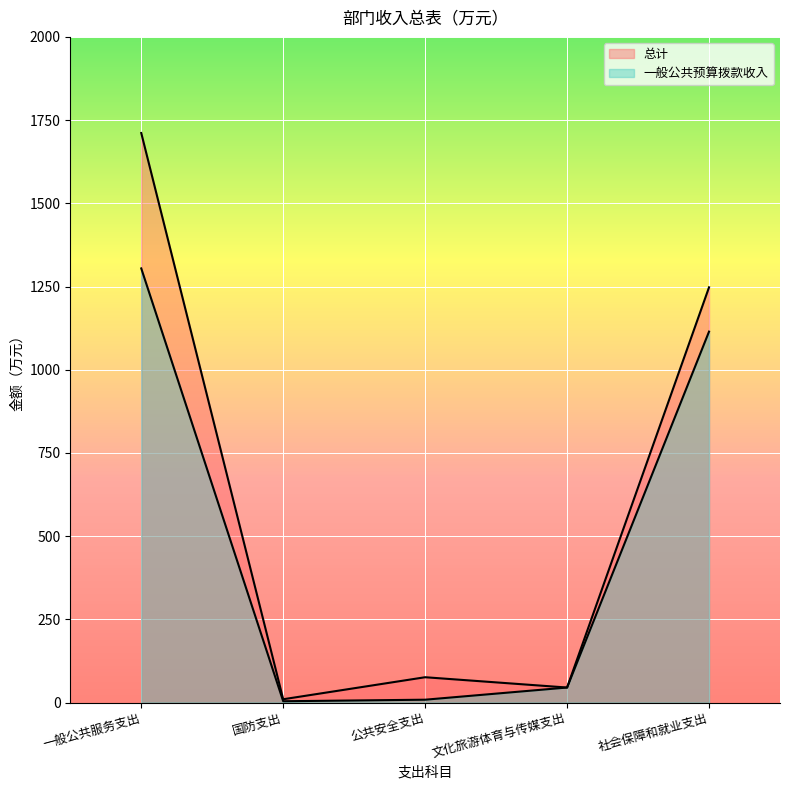

Which category has the highest value in the 总计 series?

一般公共服务支出